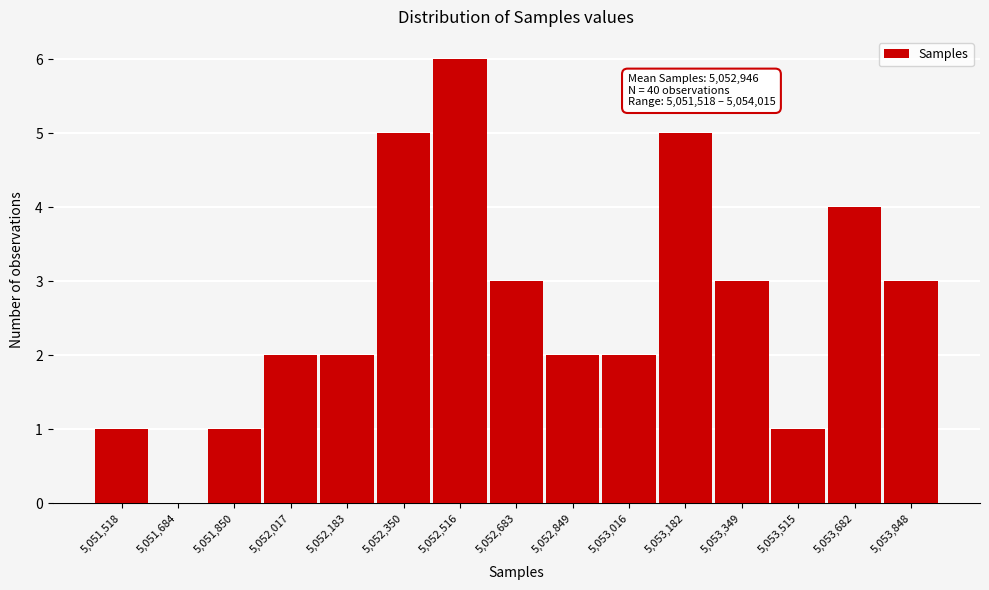

Reading left to right, list all the values displayed in this chart.

5,051,518=1	5,051,684=0	5,051,850=1	5,052,017=2	5,052,183=2	5,052,350=5	5,052,516=6	5,052,683=3	5,052,849=2	5,053,016=2	5,053,182=5	5,053,349=3	5,053,515=1	5,053,682=4	5,053,848=3